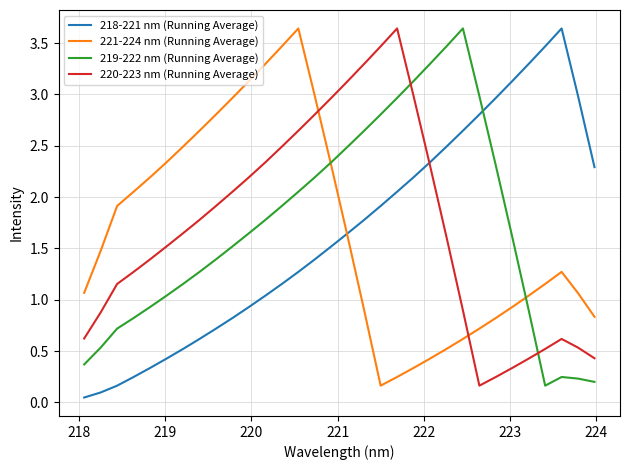

Which series has the widest spread of values?

218-221 nm (Running Average)